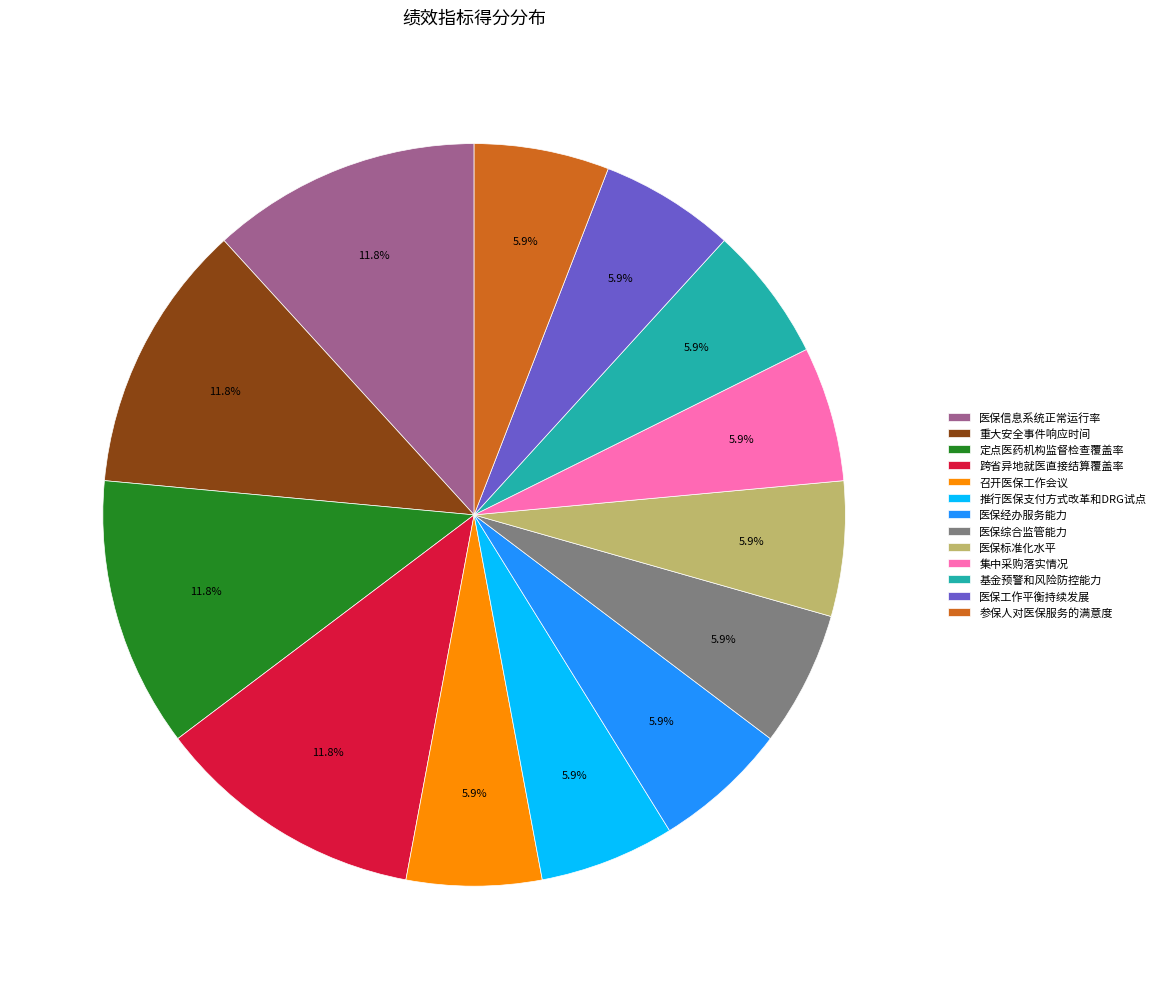

Does any single category account for the majority?

No